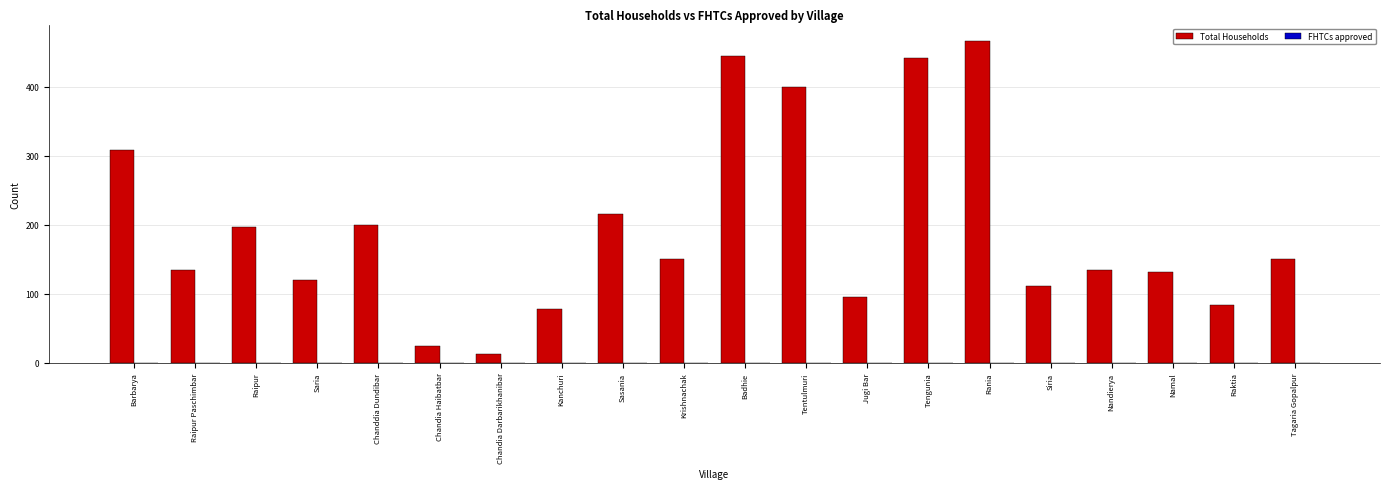

Is it true that the value at Namal is 74?

False